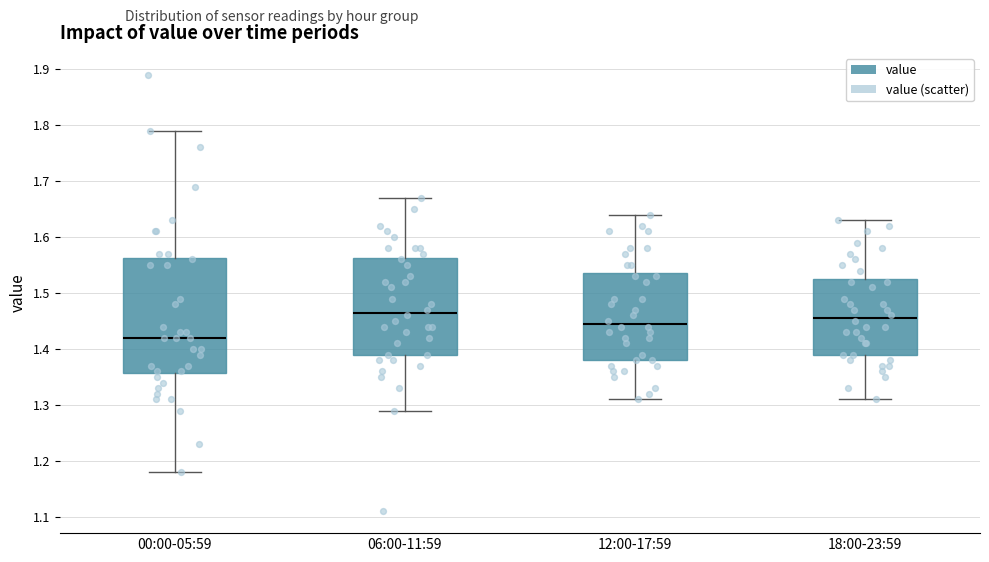

Reading left to right, read every box against the y-axis: the position of its median line, the range the box covers, and the ends of its whiskers. The values are not printed on the chart, so give them approximately, as read against the axis.

00:00-05:59: median 1.42, box 1.36 to 1.56, whiskers 1.18 to 1.79
06:00-11:59: median 1.47, box 1.39 to 1.56, whiskers 1.29 to 1.67
12:00-17:59: median 1.45, box 1.38 to 1.54, whiskers 1.31 to 1.64
18:00-23:59: median 1.46, box 1.39 to 1.53, whiskers 1.31 to 1.63